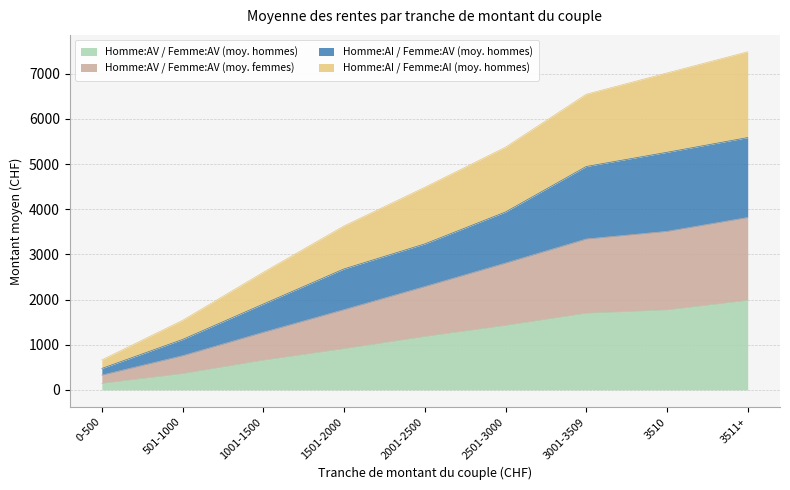

Reading left to right, what are all the values shown in this chart?

Homme:AV / Femme:AV (moy. hommes): 0-500=142	501-1000=359	1001-1500=656	1501-2000=911	2001-2500=1180	2501-3000=1426	3001-3509=1696	3510=1769	3511+=1980
Homme:AV / Femme:AV (moy. femmes): 0-500=328	501-1000=757	1001-1500=1275	1501-2000=1777	2001-2500=2288	2501-3000=2808	3001-3509=3341	3510=3510	3511+=3817
Homme:AI / Femme:AV (moy. hommes): 0-500=475	501-1000=1117	1001-1500=1901	1501-2000=2679	2001-2500=3232	2501-3000=3939	3001-3509=4946	3510=5260	3511+=5586
Homme:AI / Femme:AI (moy. hommes): 0-500=664	501-1000=1540	1001-1500=2604	1501-2000=3630	2001-2500=4485	2501-3000=5373	3001-3509=6545	3510=7016	3511+=7485